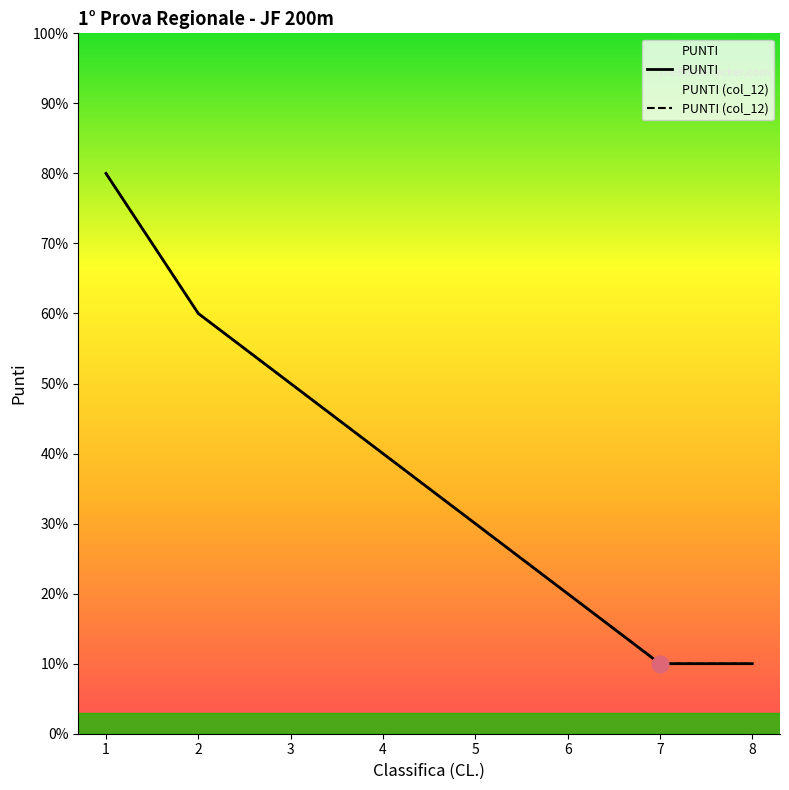

Reading left to right, list all the values displayed in this chart.

PUNTI: 1=8	2=6	3=5	4=4	5=3	6=2	7=1	8=1
PUNTI (col_12): 1=8	2=6	3=5	4=4	5=3	6=2	7=1	8=1